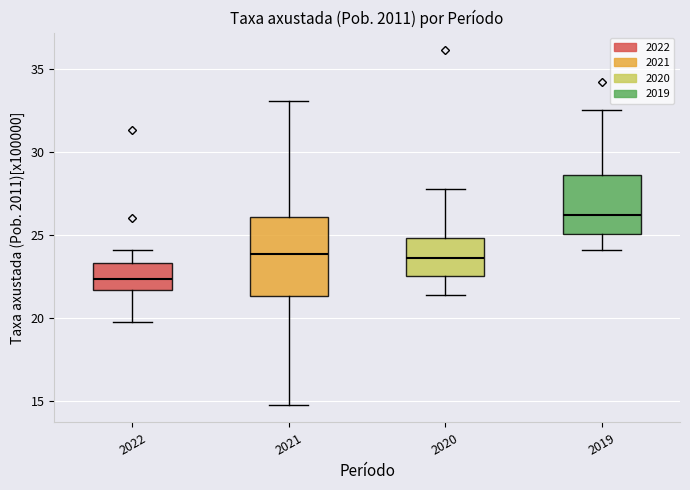

Which box's median line is the highest?

2019